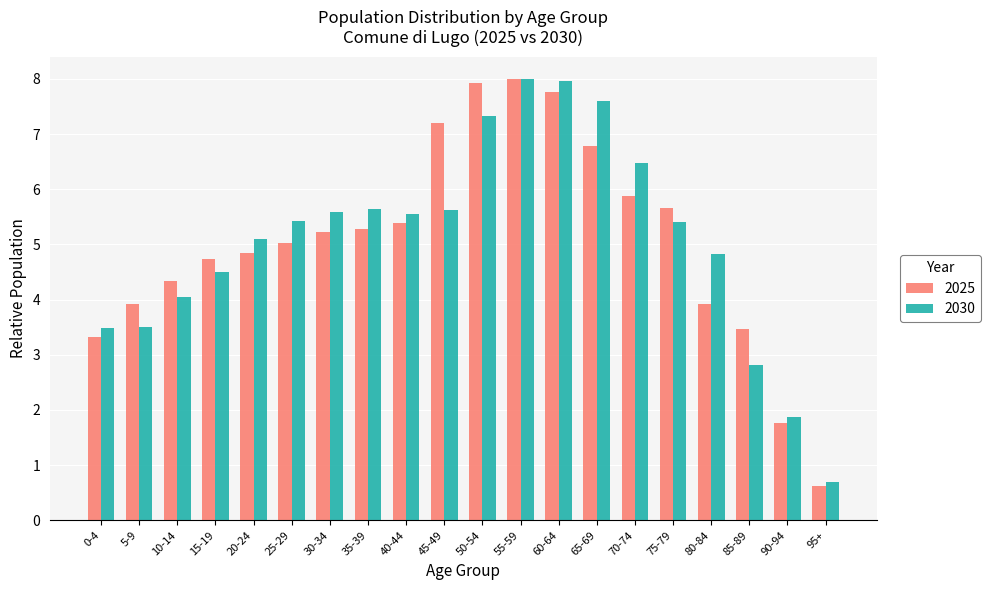

At which category is the sum across all series the highest?

55-59